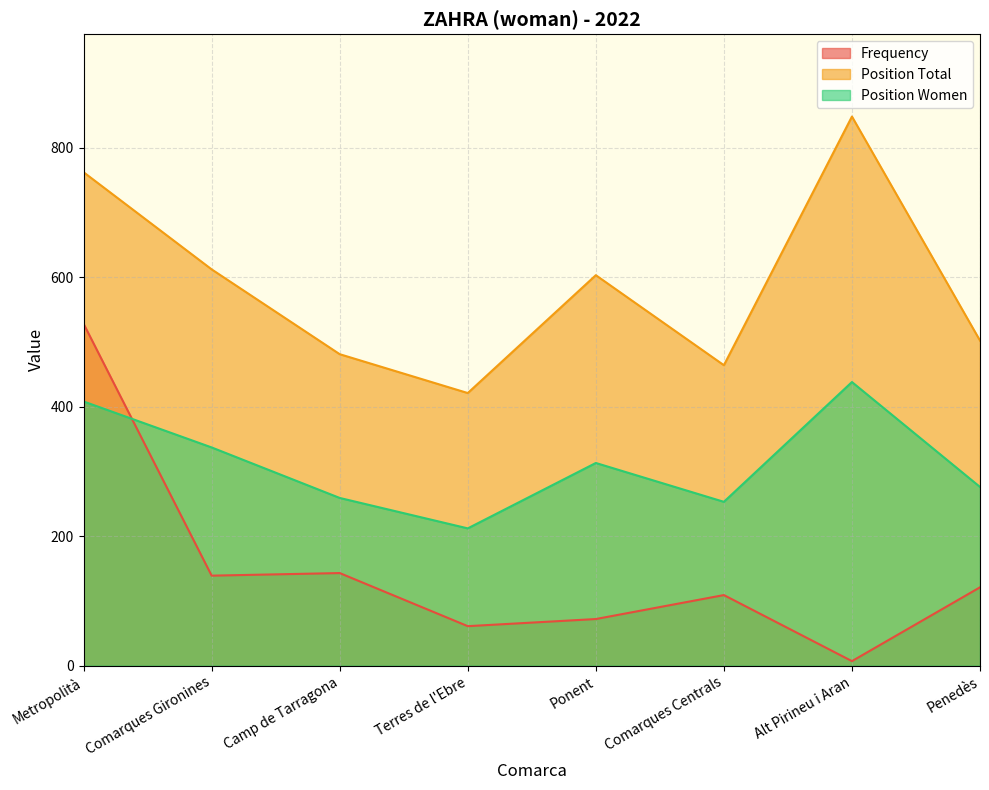

What are all the series names shown in the legend?

Frequency, Position Total, Position Women